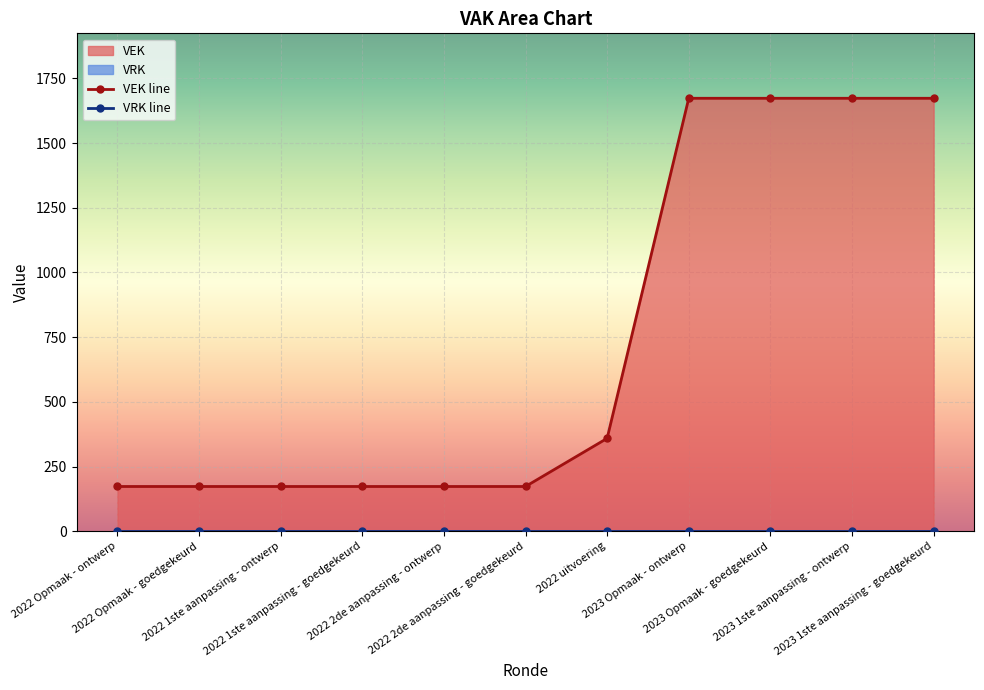

True or false: VRK line has more than 2 points higher than both neighbors.

False